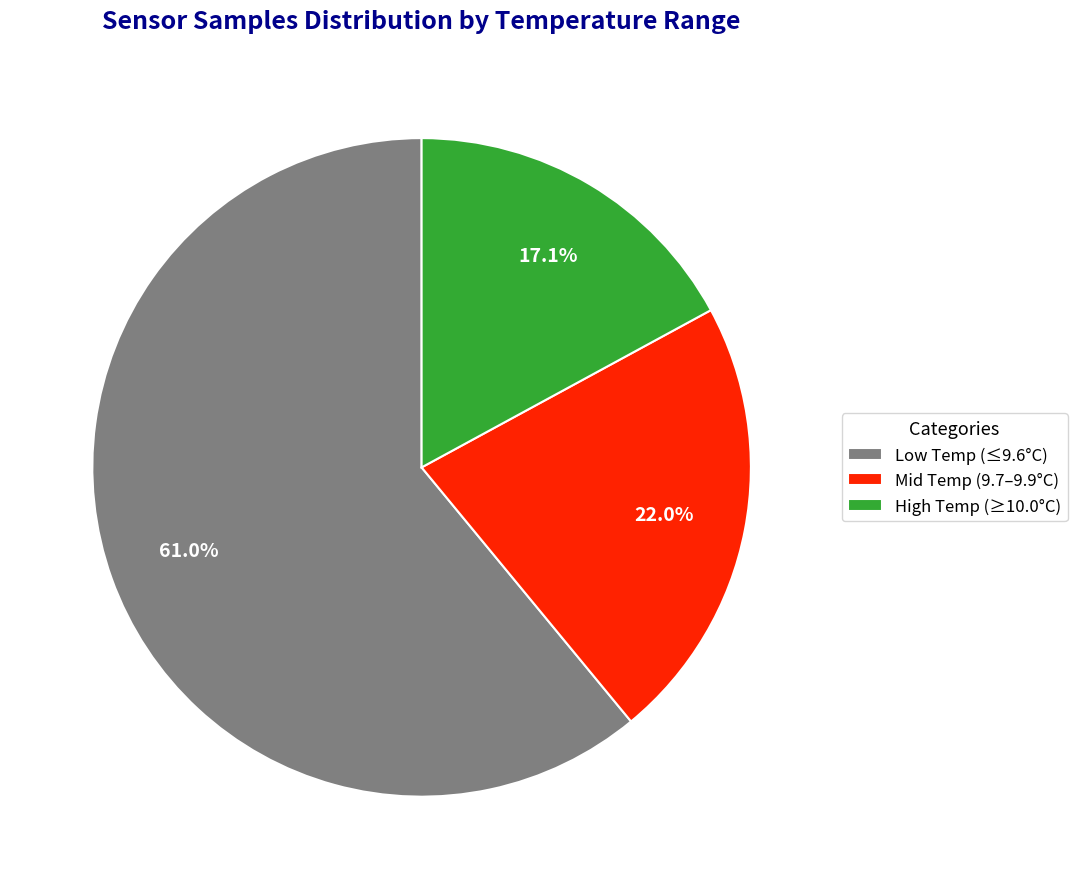

Count the number of slices in the pie.

3